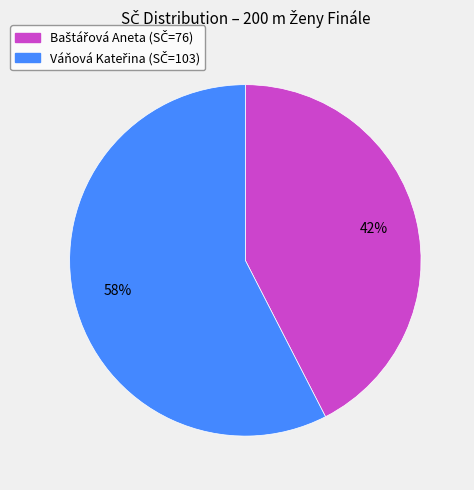

Is there a majority slice in this chart?

Yes